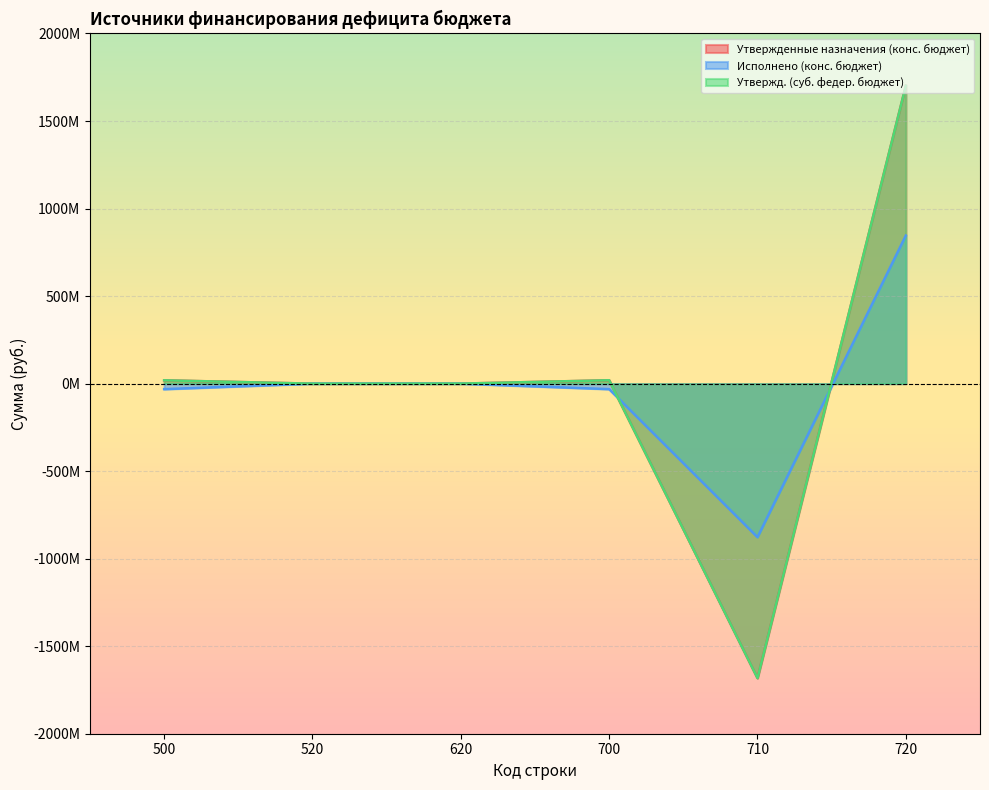

The Исполнено (конс. бюджет) series shows -31657422.7 at 700. True or false?

True